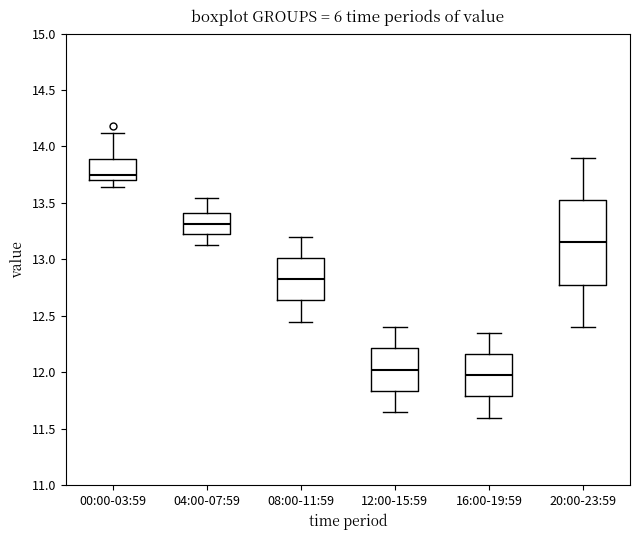

Reading left to right, read every box against the y-axis: the position of its median line, the range the box covers, and the ends of its whiskers. The values are not printed on the chart, so give them approximately, as read against the axis.

00:00-03:59: median 13.75, box 13.70 to 13.90, whiskers 13.65 to 14.10
04:00-07:59: median 13.30, box 13.25 to 13.40, whiskers 13.15 to 13.55
08:00-11:59: median 12.85, box 12.65 to 13.00, whiskers 12.45 to 13.20
12:00-15:59: median 12.05, box 11.85 to 12.20, whiskers 11.65 to 12.40
16:00-19:59: median 12.00, box 11.80 to 12.15, whiskers 11.60 to 12.35
20:00-23:59: median 13.15, box 12.80 to 13.55, whiskers 12.40 to 13.90